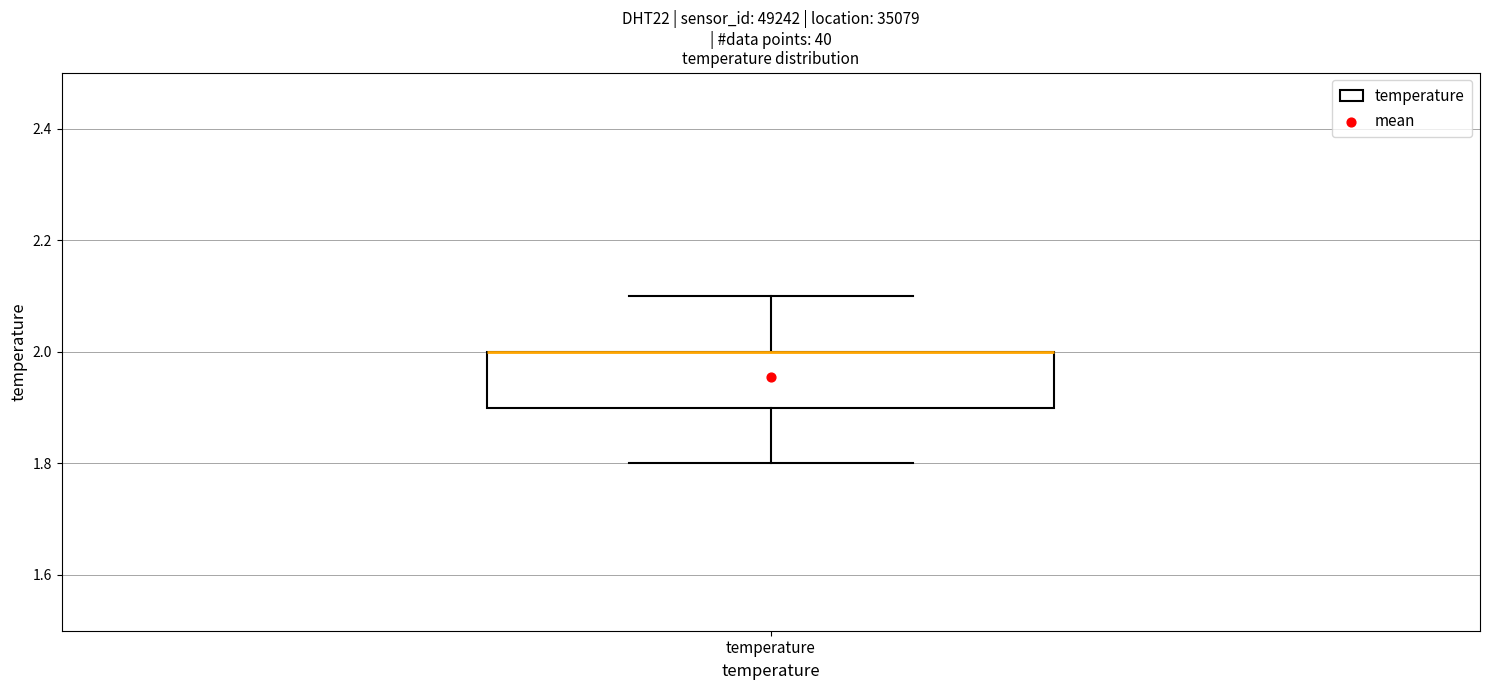

Where does the lower whisker of the box for temperature end on the y-axis? The values are not printed on the chart, so give them approximately, as read against the axis.

1.8